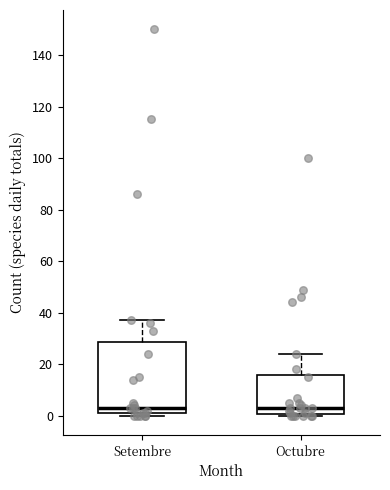

Comparing the boxes themselves (not the whiskers), which one is the tallest?

Setembre